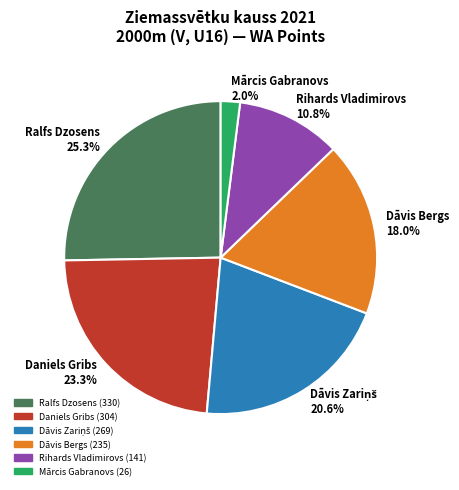

Does Rihards Vladimirovs 10.8% account for over 50% of the chart?

No